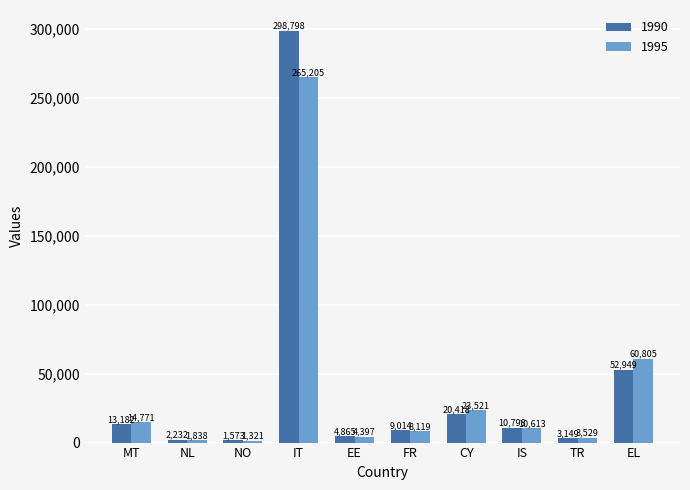

Reading left to right, extract all data points from this chart.

1990: MT=13182	NL=2232	NO=1573	IT=298798	EE=4865	FR=9014	CY=20418	IS=10798	TR=3149	EL=52949
1995: MT=14771	NL=1838	NO=1321	IT=265205	EE=4397	FR=8119	CY=23521	IS=10613	TR=3529	EL=60805